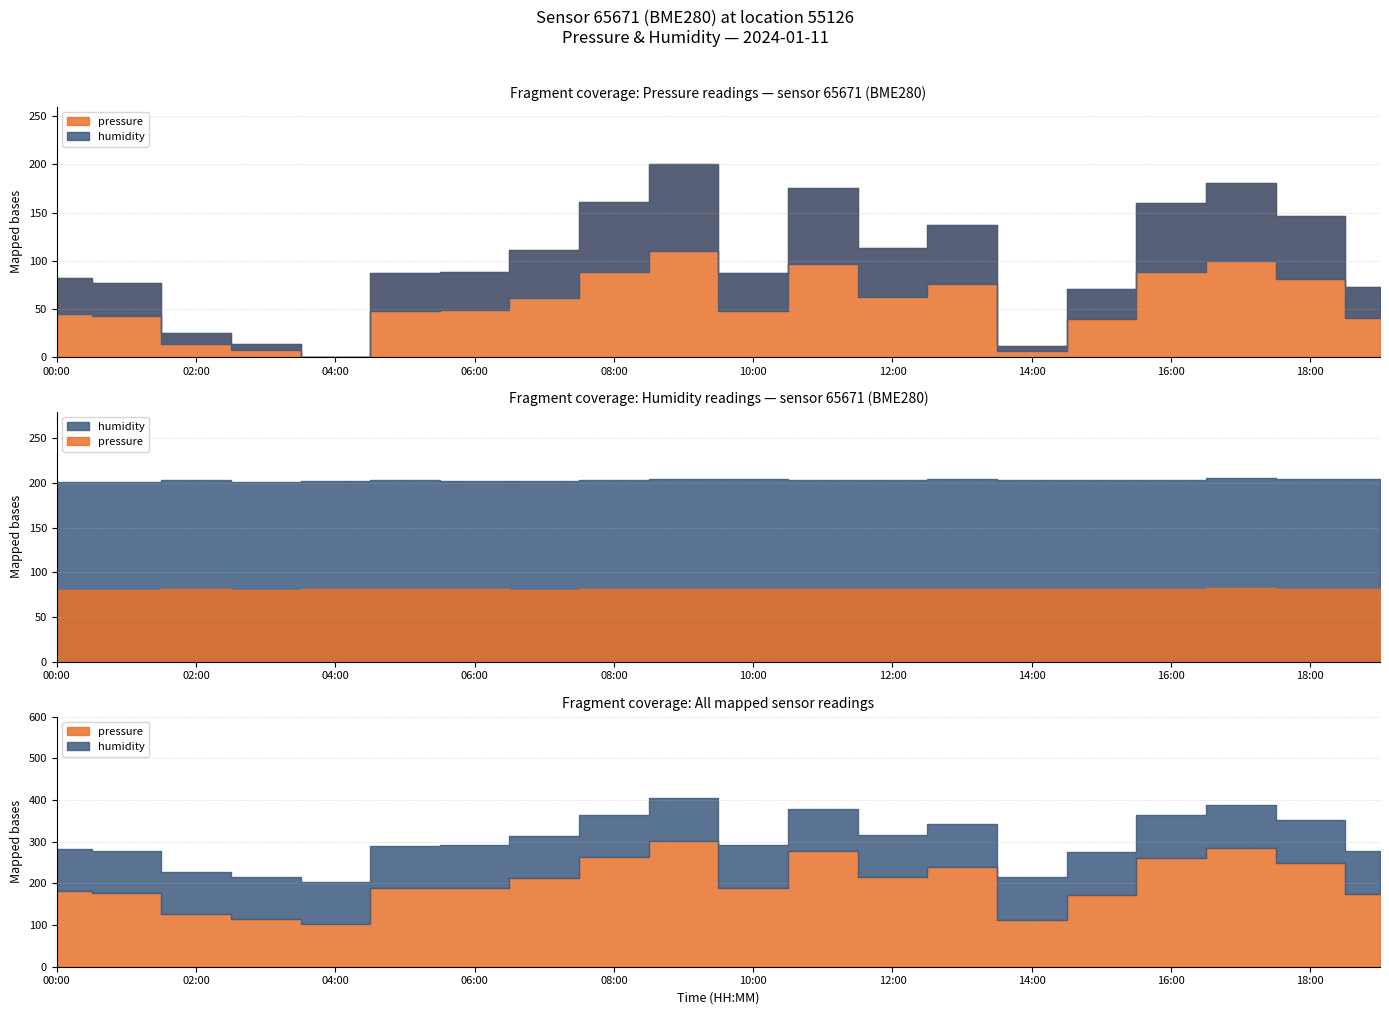

True or false: humidity has a value of 74.9 at 00:00.

False